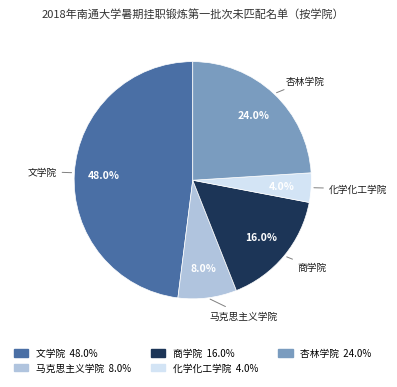

Which slice is the largest?

文学院